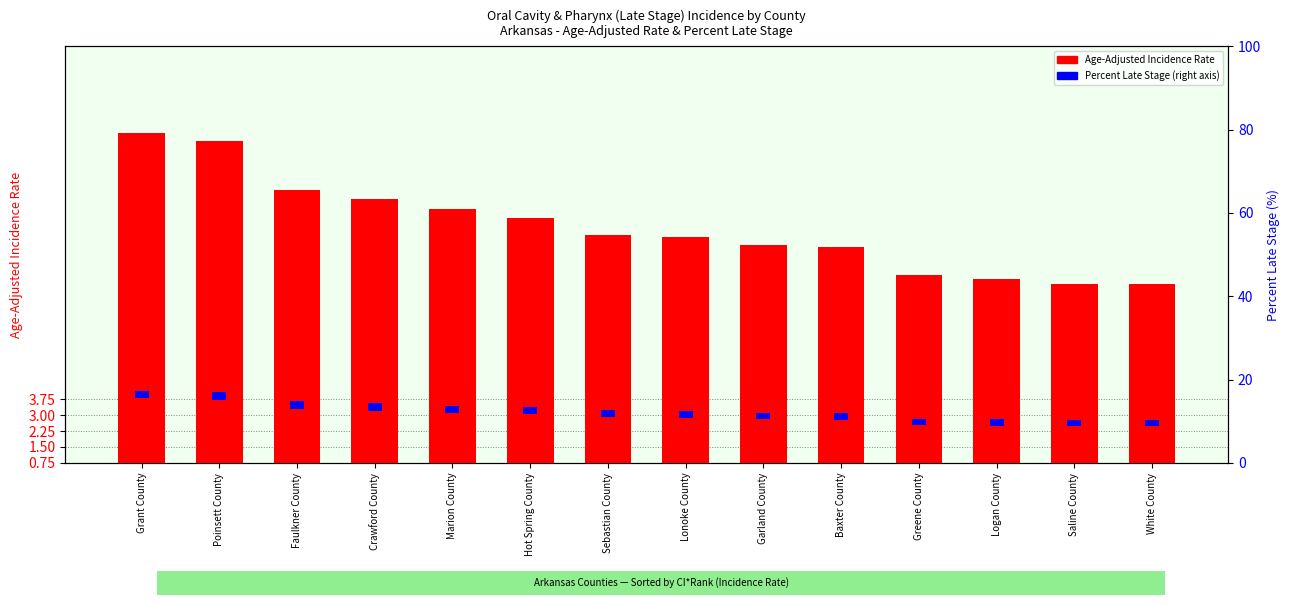

Which series has the largest total across all categories?

Age-Adjusted Incidence Rate